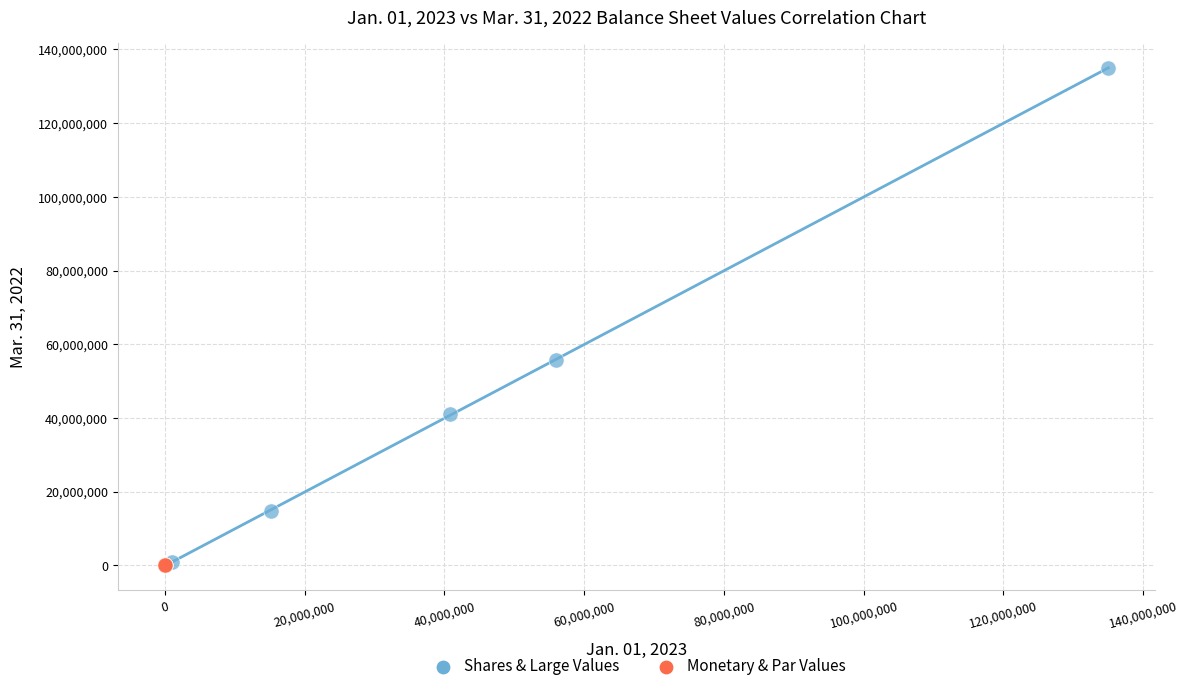

Which series has the largest Y range (max minus min)?

Shares & Large Values